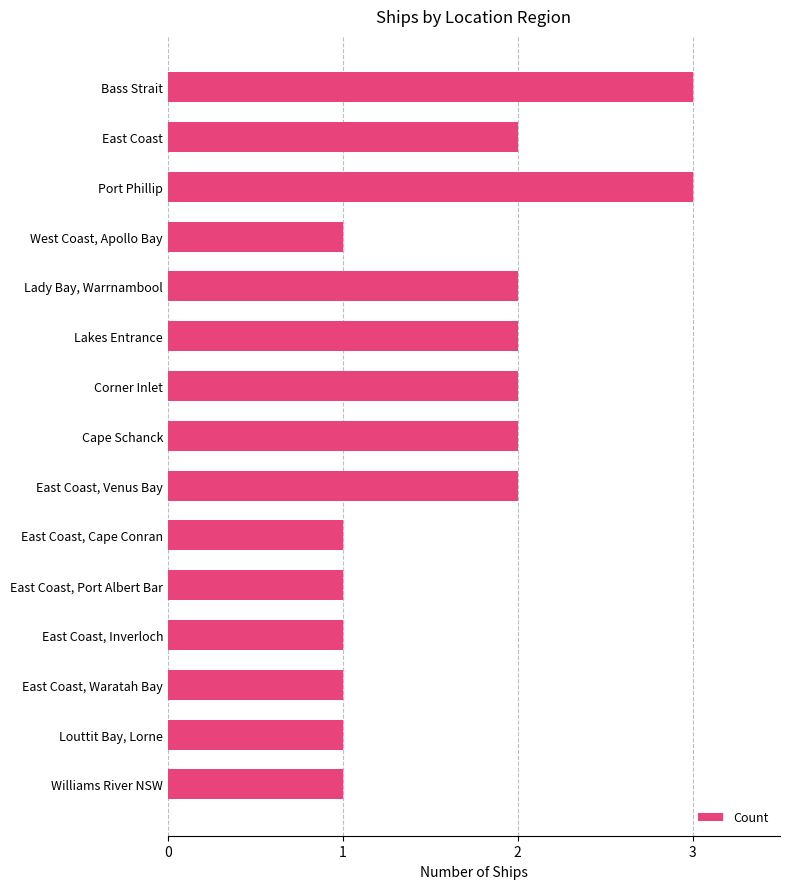

Between East Coast, Inverloch and Corner Inlet, which is larger?

Corner Inlet